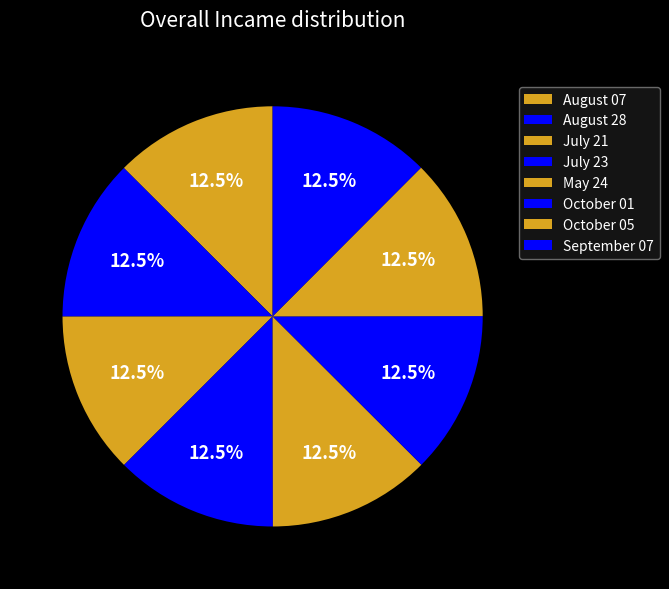

How many segments does this pie chart have?

8